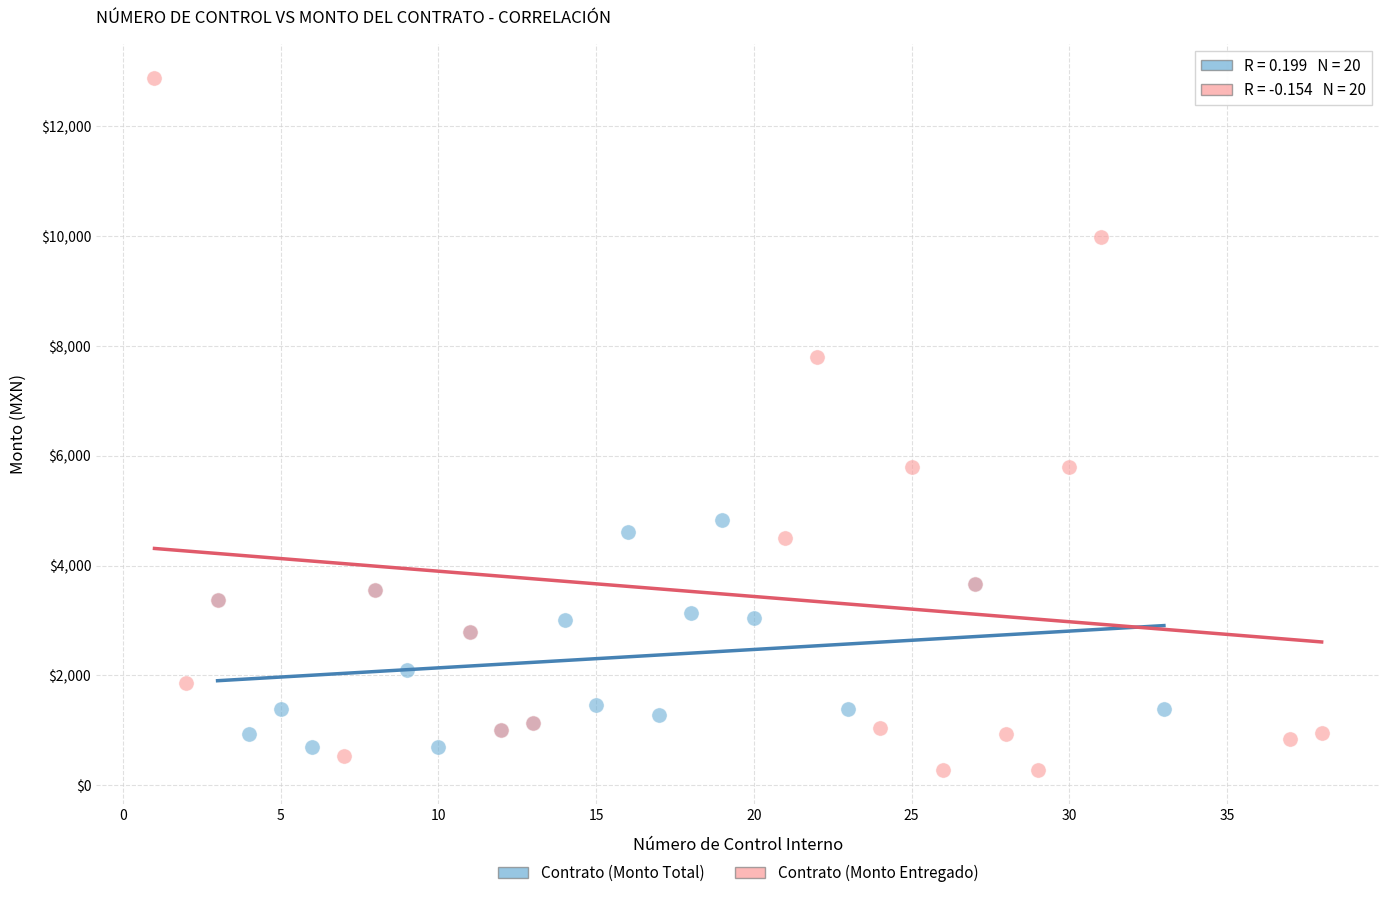

Which series has the largest Y range (max minus min)?

Contrato (Monto Entregado)